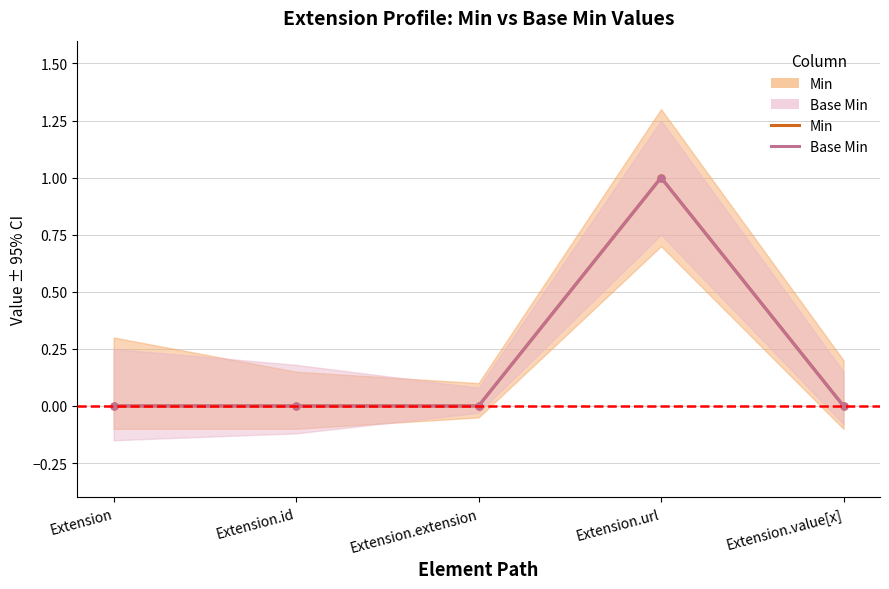

In Min (line), how many points are higher than both neighbors (excluding endpoints)?

1